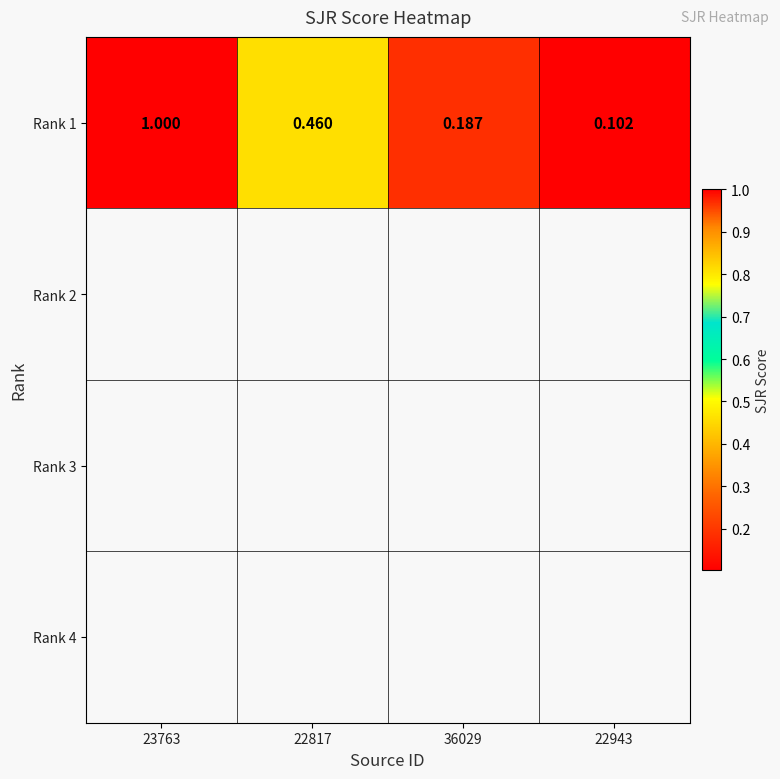

Is the value of Rank 3 at 36029 greater than the value of Rank 1 at 36029?

No